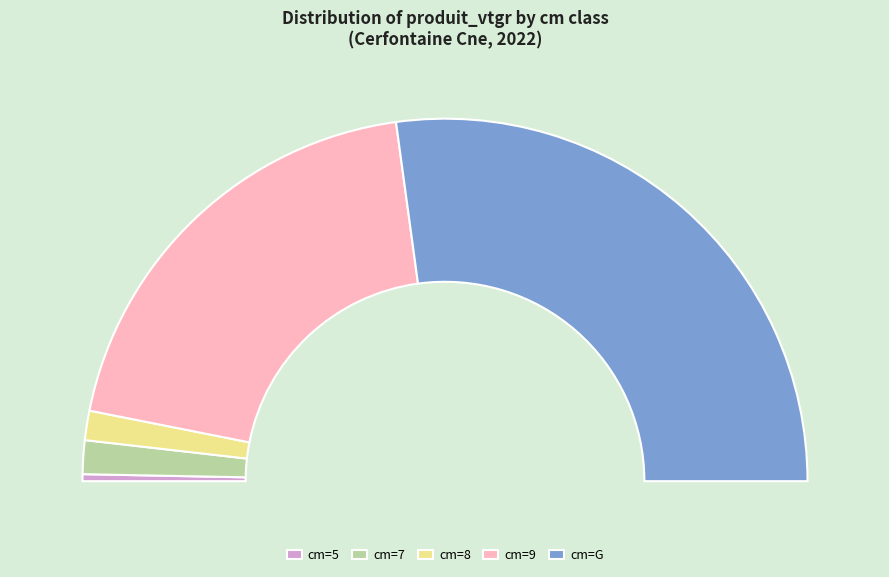

Which has a higher value, 9 or 7?

9